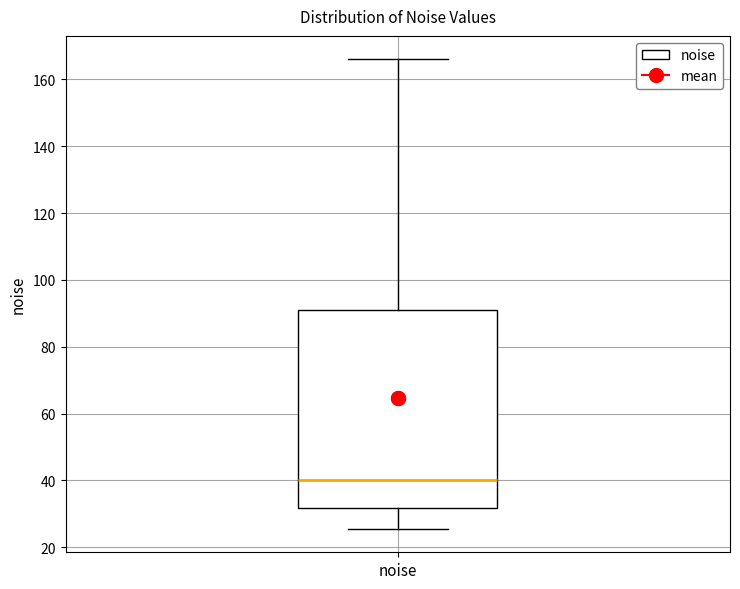

Transcribe this box plot: give where the median line is, the range the box spans, and where the two whiskers end, as read against the y-axis. The values are not printed on the chart, so give them approximately, as read against the axis.

median 40, box 32 to 92, whiskers 26 to 166